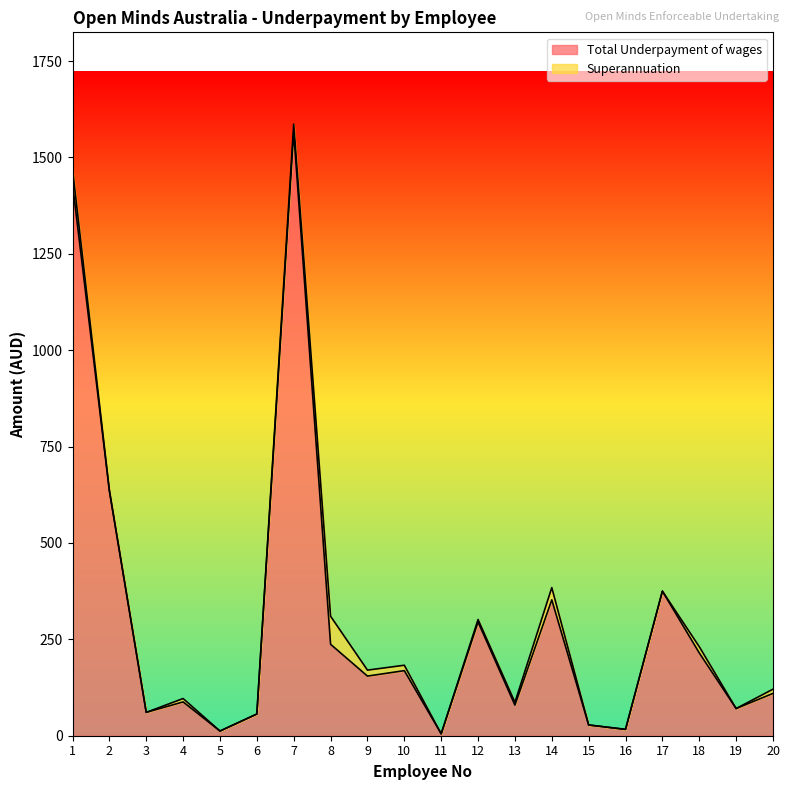

What is the maximum value shown in the chart?

1566.8